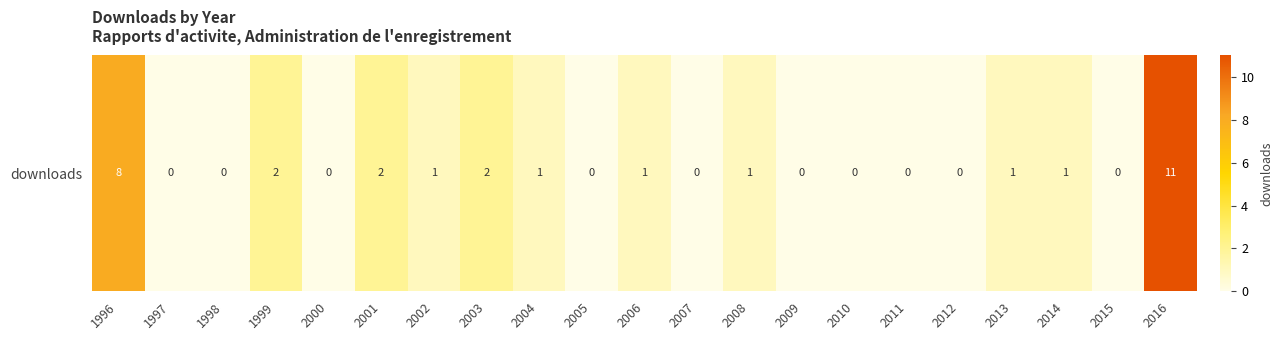

What is the change in value from 2001 to 2010?

-2